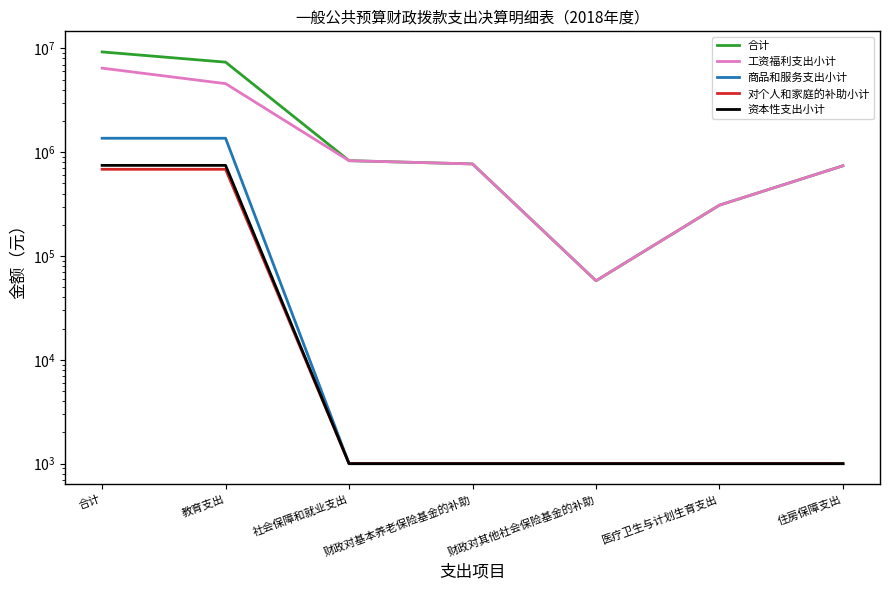

What is the smallest value displayed?

1000.0